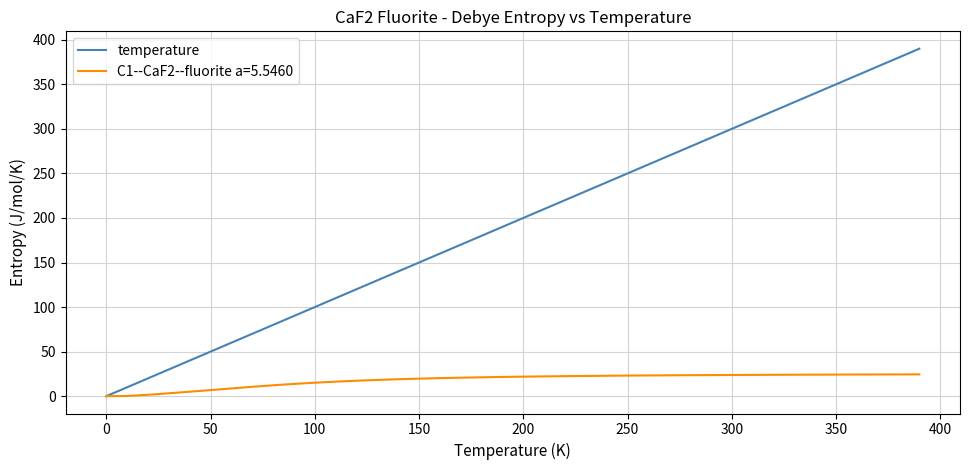

Which series has the largest total across all categories?

temperature